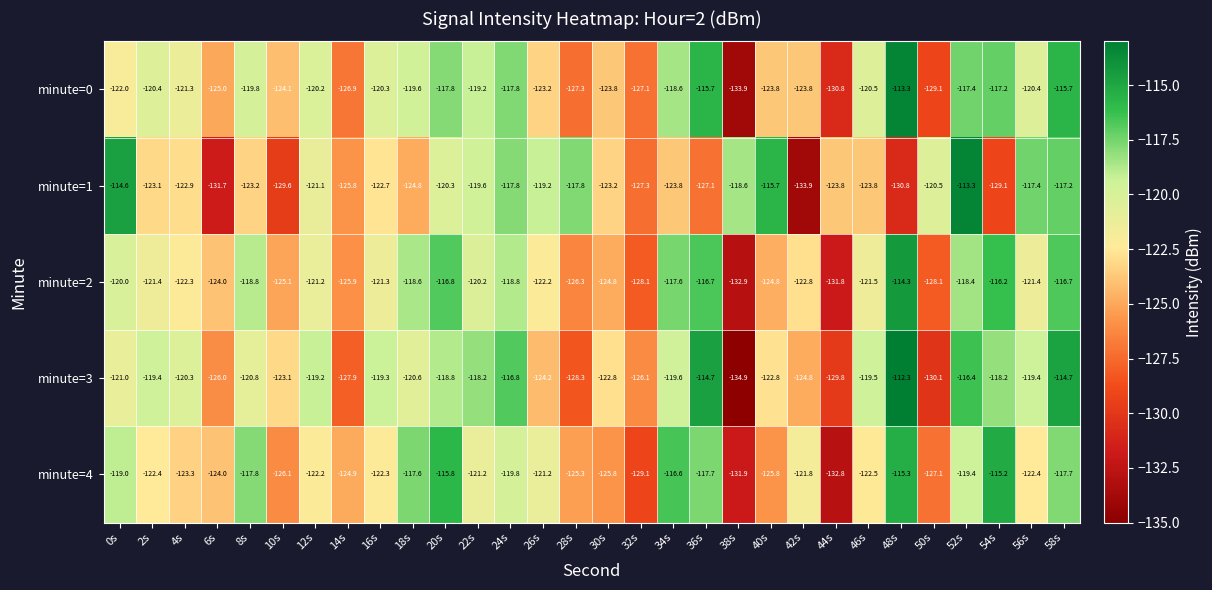

What is the difference between the highest and lowest values at 10s?

6.5